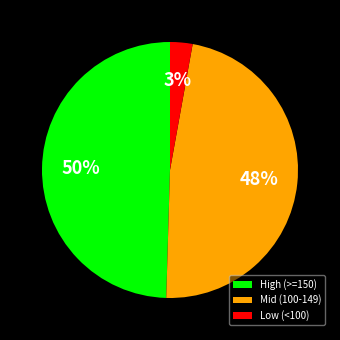

Is there any slice that represents more than half of the pie?

No